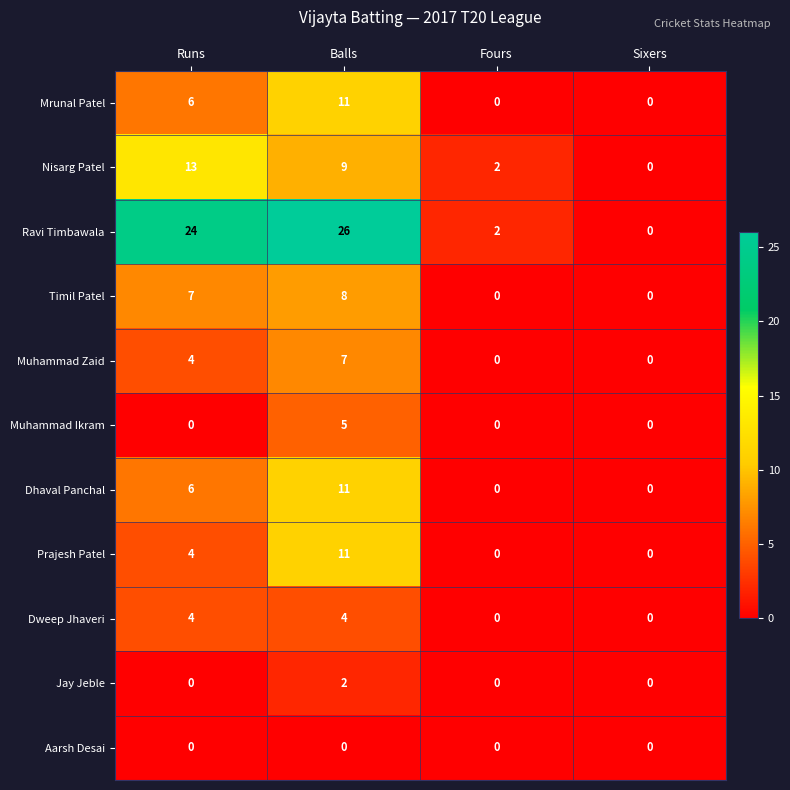

What is the difference between the highest and lowest values at Runs?

24